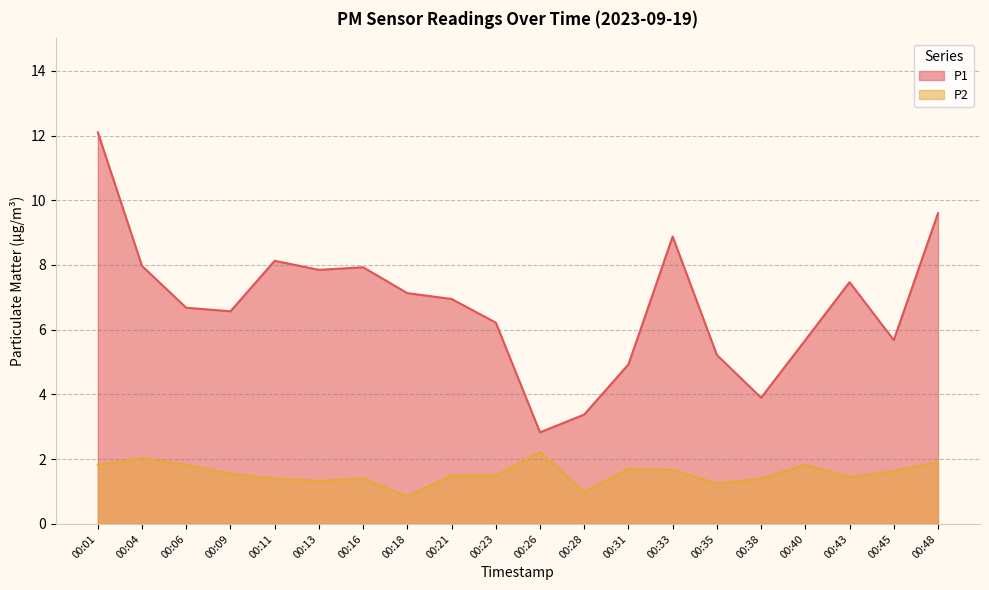

True or false: P2 and P1 cross at least once.

False